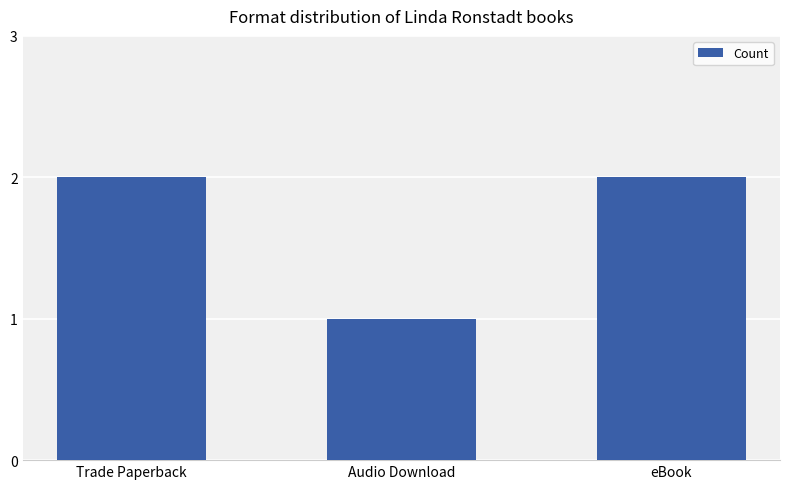

What position from the left is Trade Paperback?

1